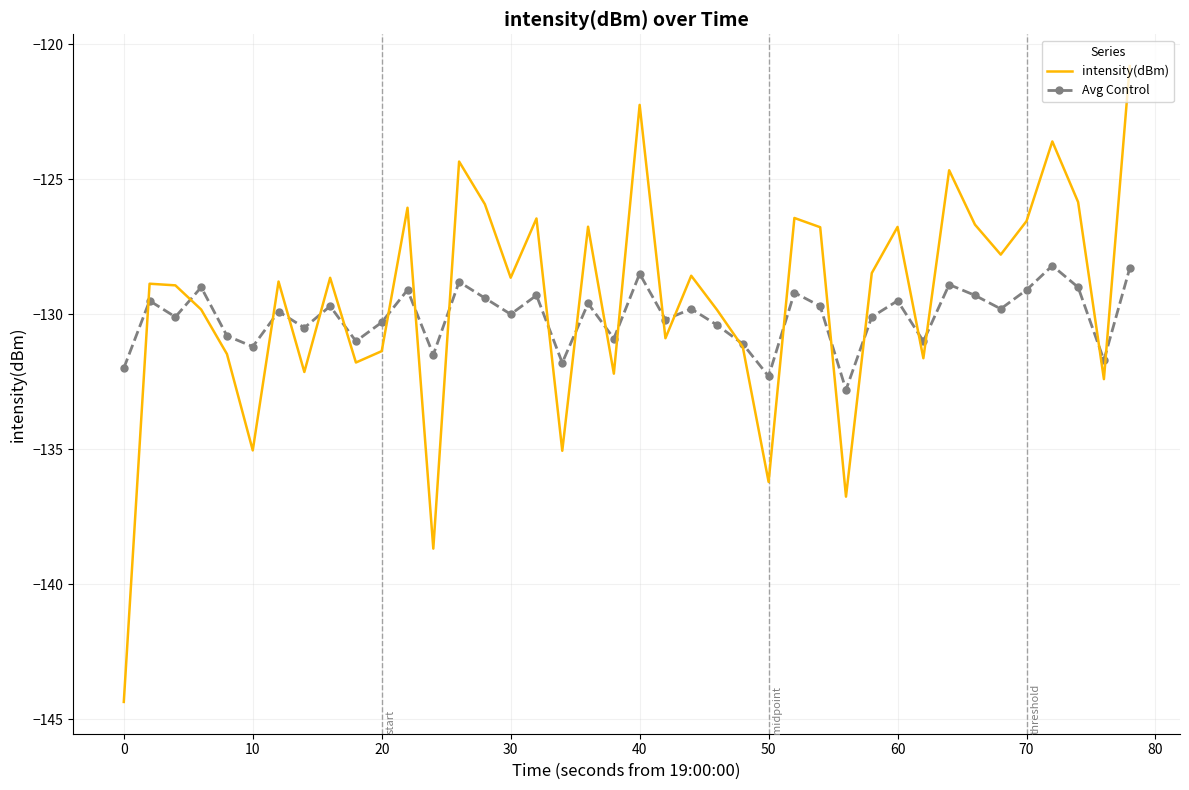

What is the value of the Avg Control point at the 14th from the left?

-128.8